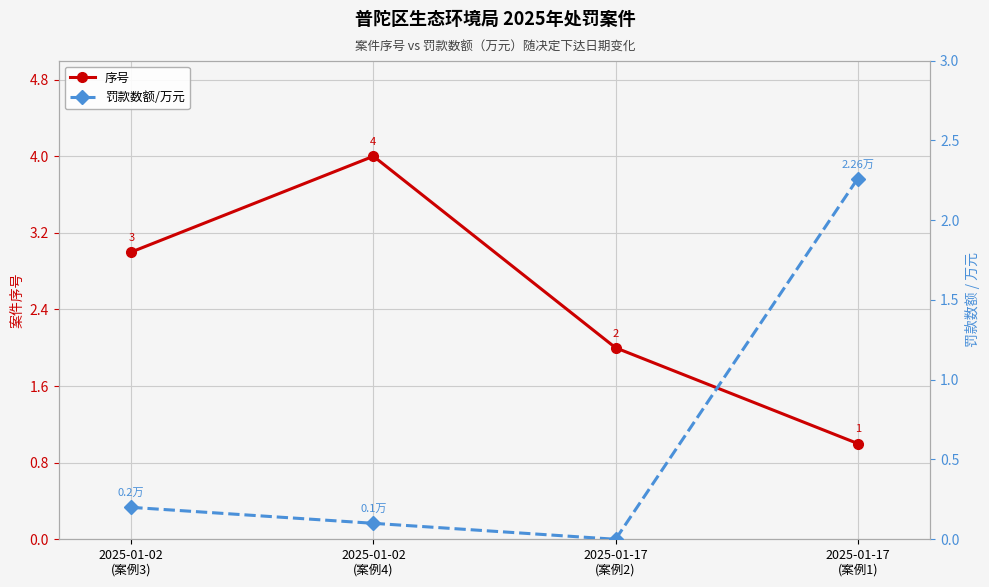

How many lines are shown in the chart?

2